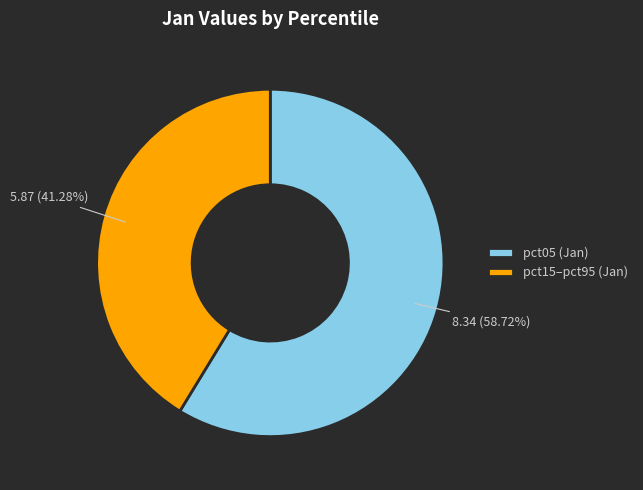

Does pct05 (Jan) represent more than half of the total?

Yes